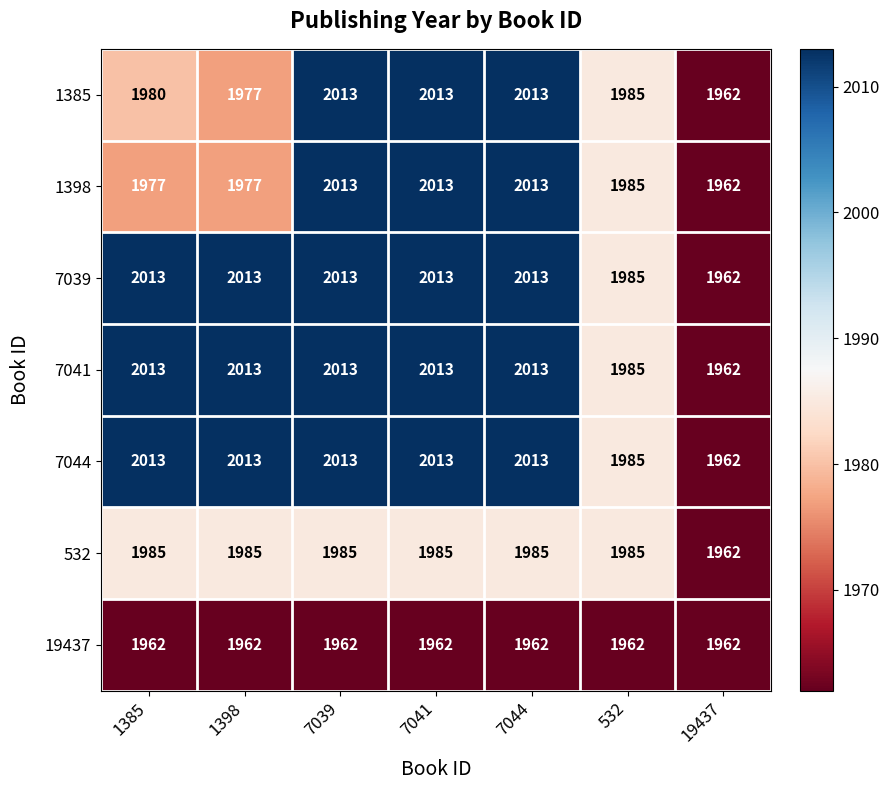

Is it true that 7041 equals 872 at 7044?

False